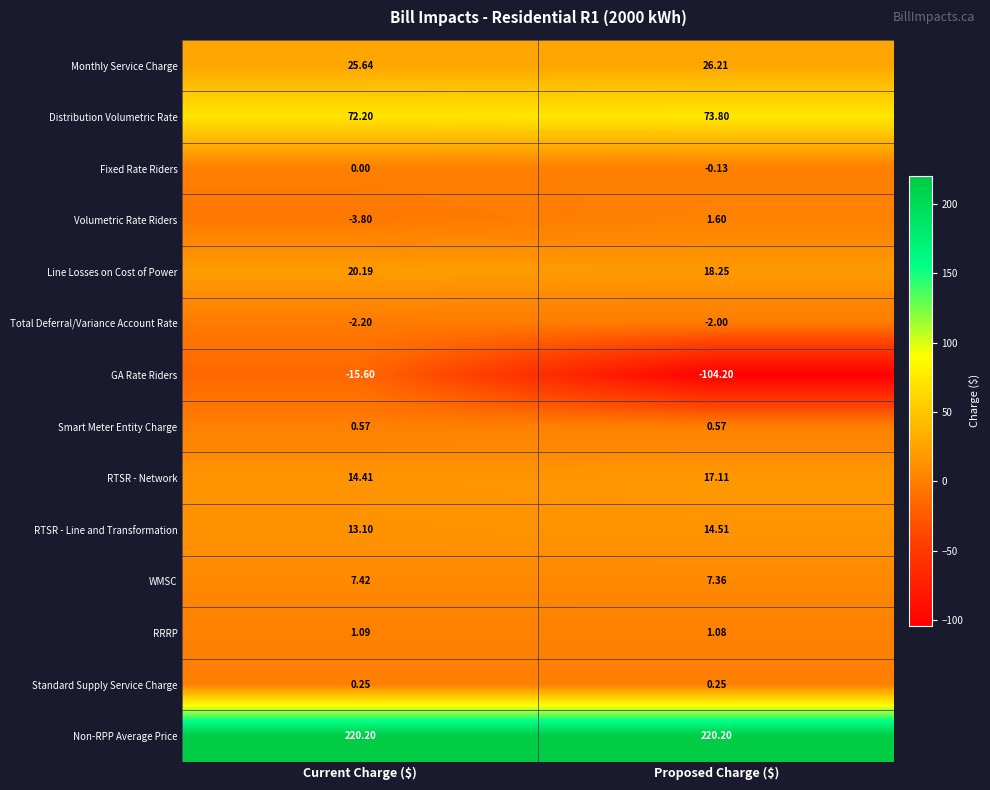

Which series has the widest spread of values?

GA Rate Riders